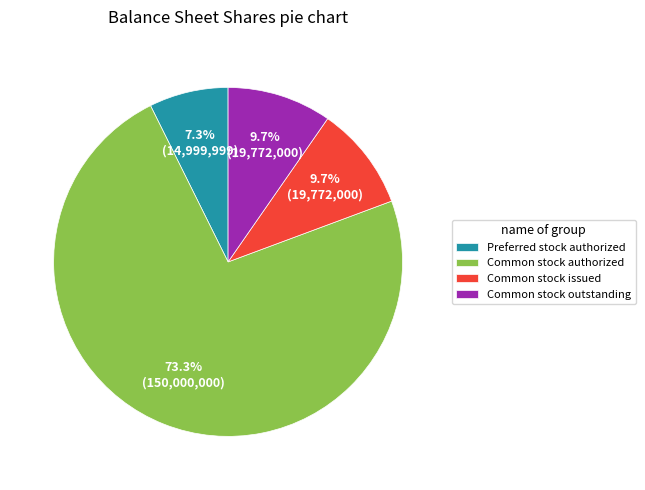

To the nearest percent, what portion does Common stock authorized represent?

73%